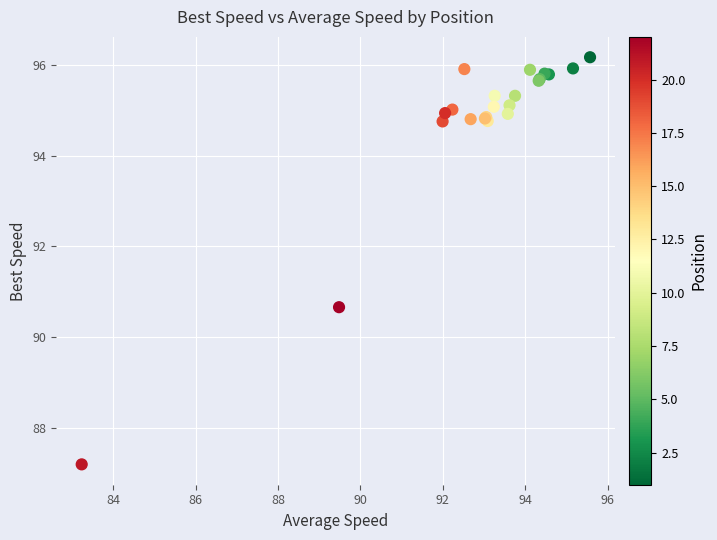

What Y value in the scatter plot is closest to 91?

90.7